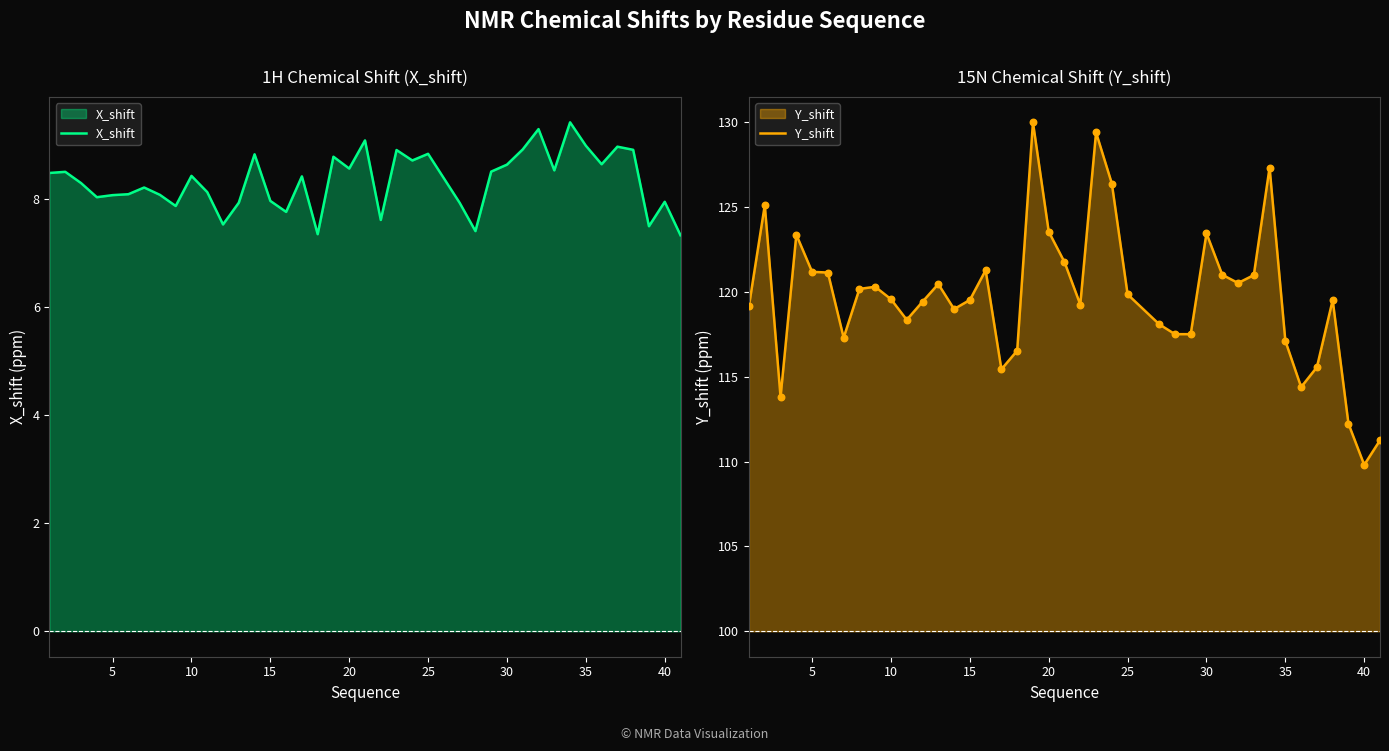

Which series contains the lowest Y value?

X_shift